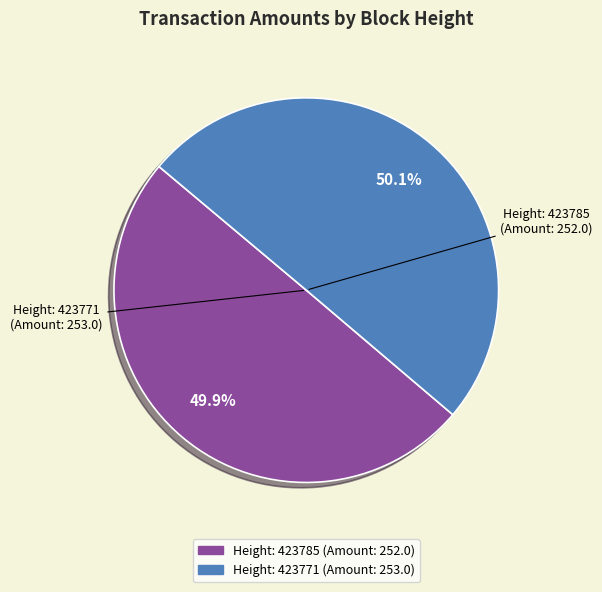

Does any single category account for the majority?

Yes